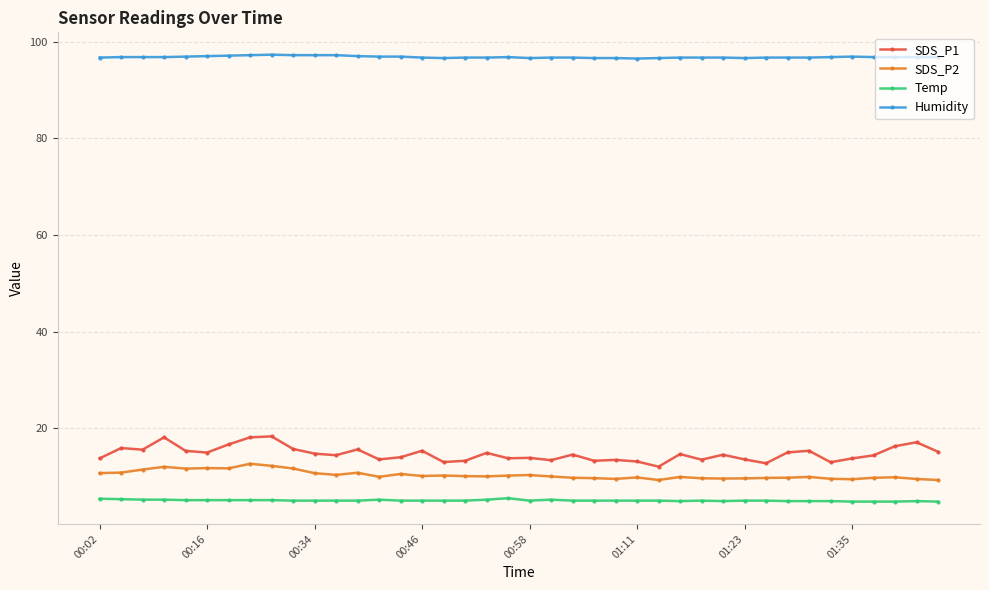

At how many categories does at least one series exceed 74?

40